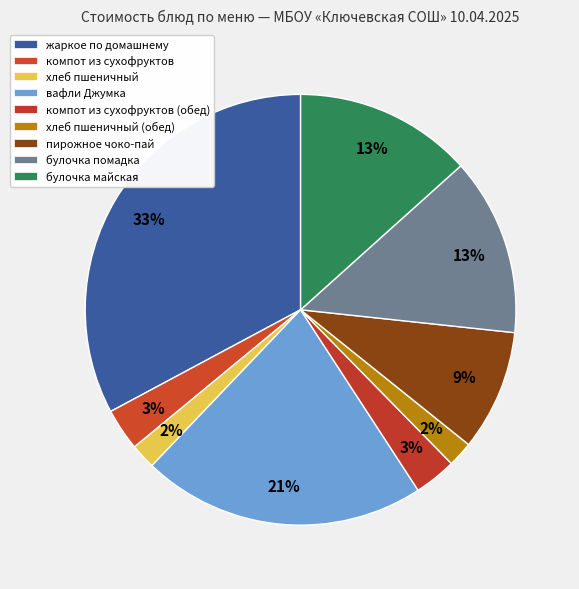

How many segments does this pie chart have?

9